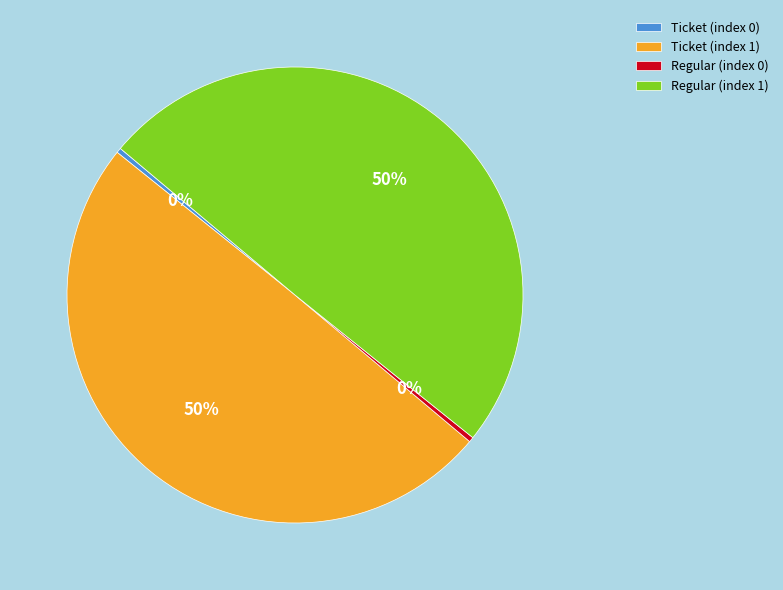

Between Ticket (index 1) and Ticket (index 0), which is larger?

Ticket (index 1)